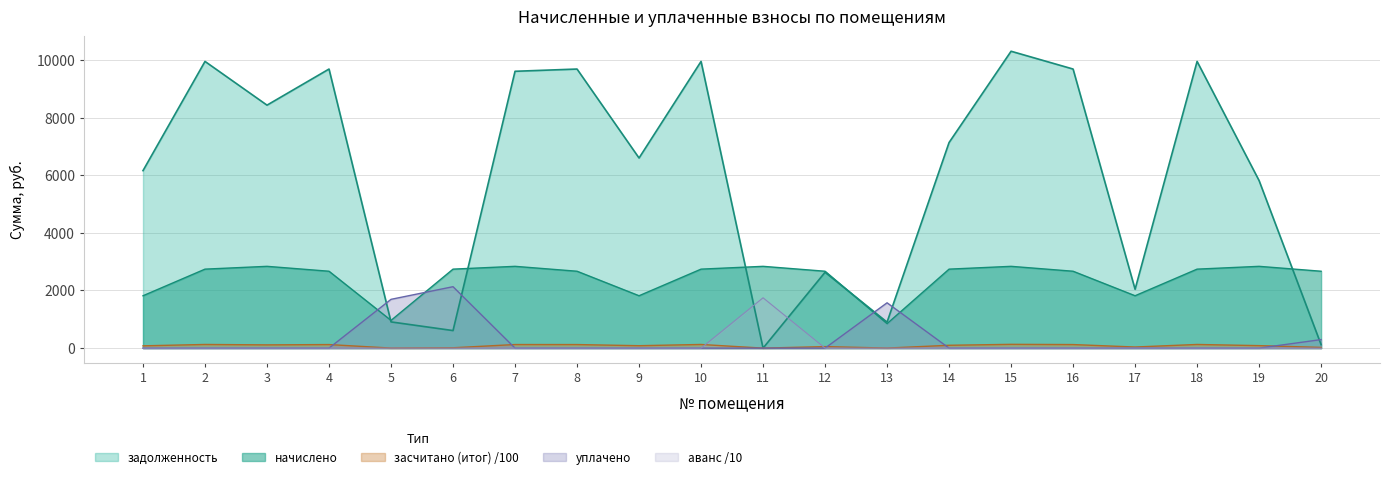

True or false: аванс (переплата) and уплачено intersect in this chart.

False